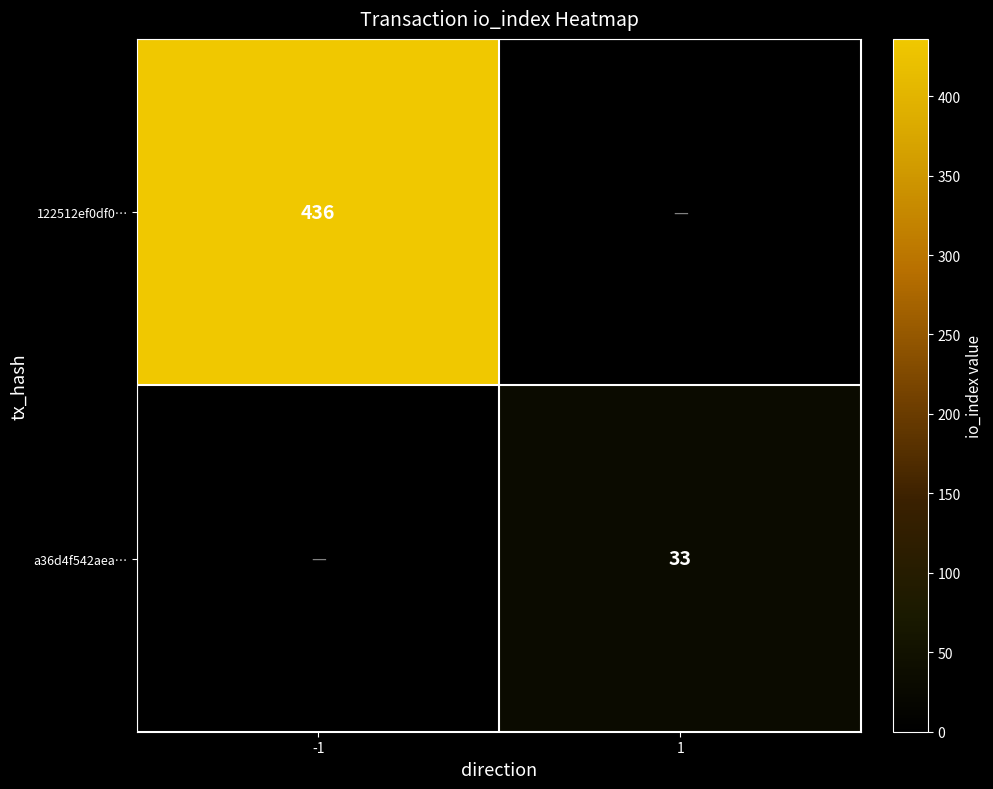

True or false: 122512ef0df0… has a value of 436 at -1.

True